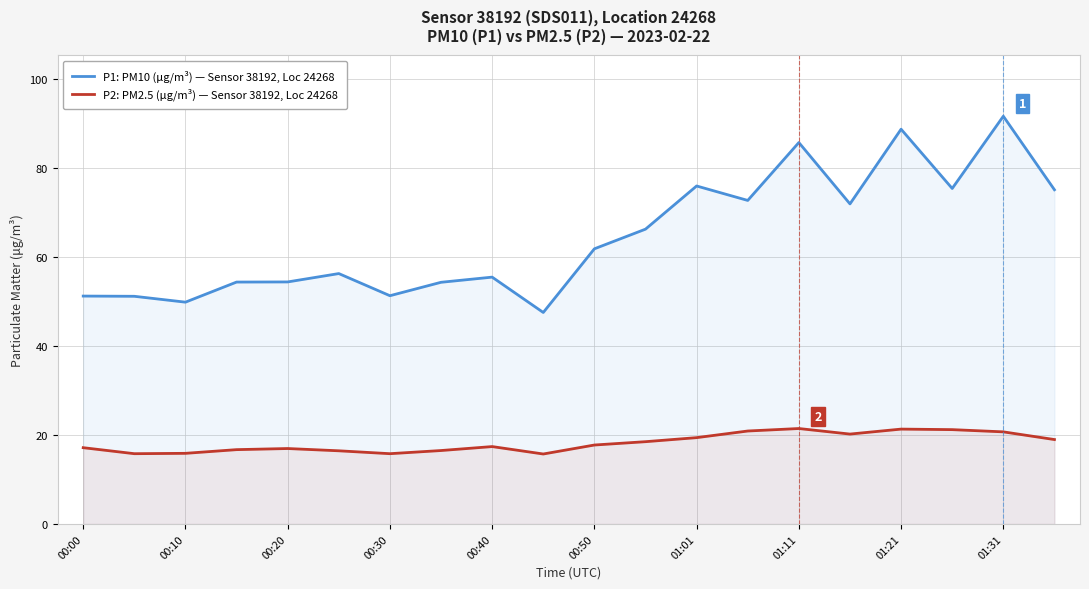

Rank the series by their maximum value, from highest to lowest.

P1: PM10 (μg/m³) — Sensor 38192, Loc 24268, P2: PM2.5 (μg/m³) — Sensor 38192, Loc 24268